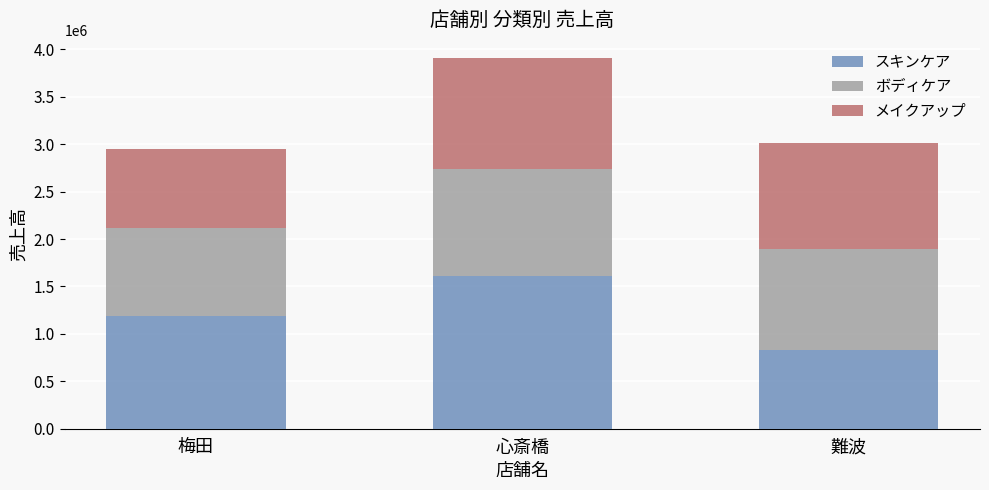

At which category is the sum across all series the highest?

心斎橋